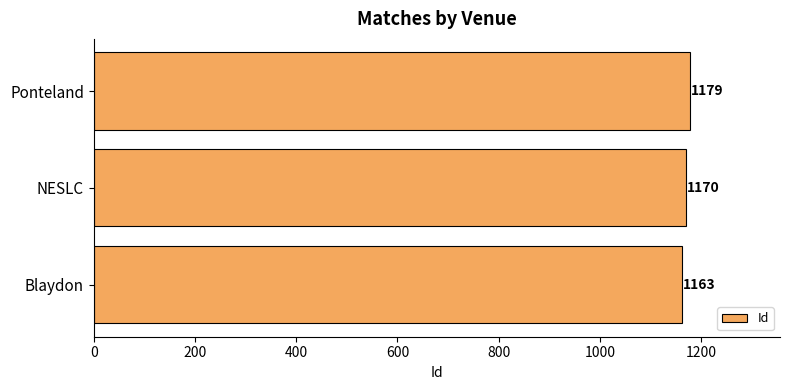

The chart shows a value of 1849 at NESLC. True or false?

False